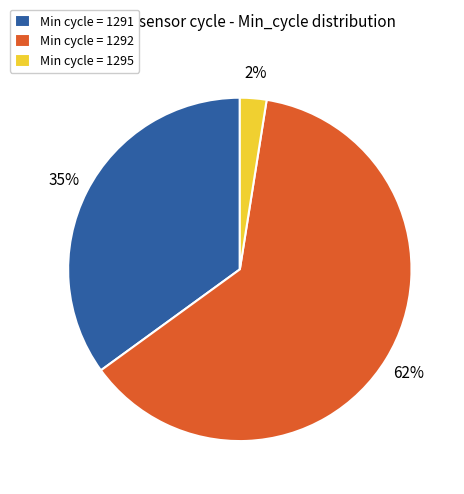

To the nearest percent, what is the difference between the Min cycle = 1292 and Min cycle = 1291 slice percentages?

27%